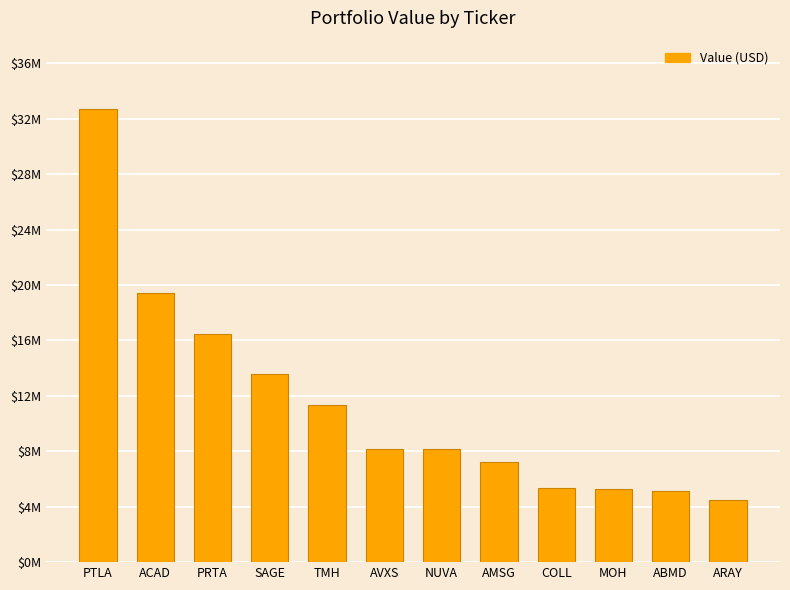

Rank the categories by value from highest to lowest.

PTLA, ACAD, PRTA, SAGE, TMH, AVXS, NUVA, AMSG, COLL, MOH, ABMD, ARAY